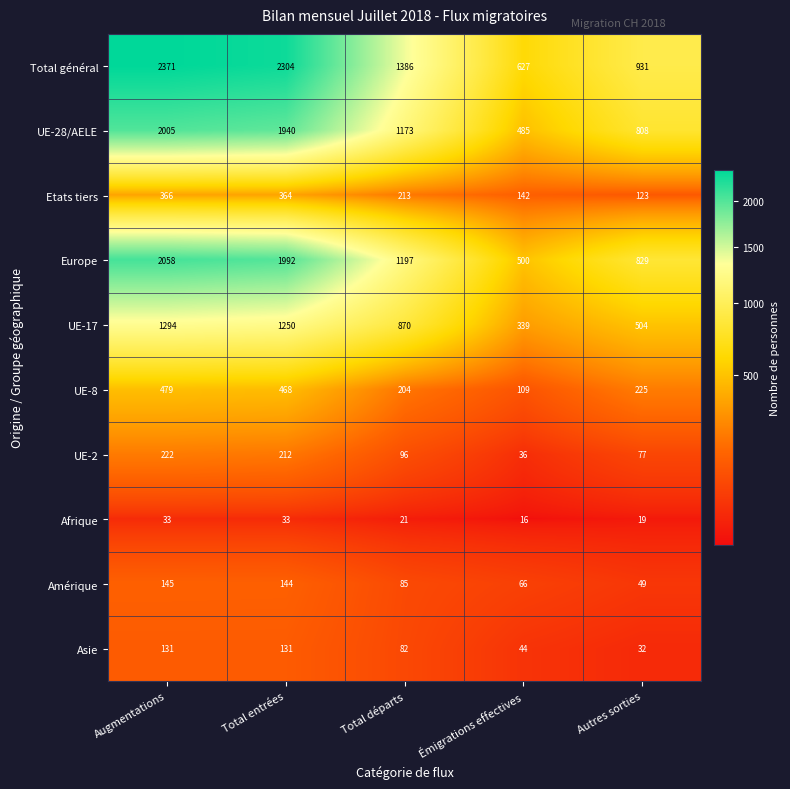

Which series has the widest spread of values?

Total général